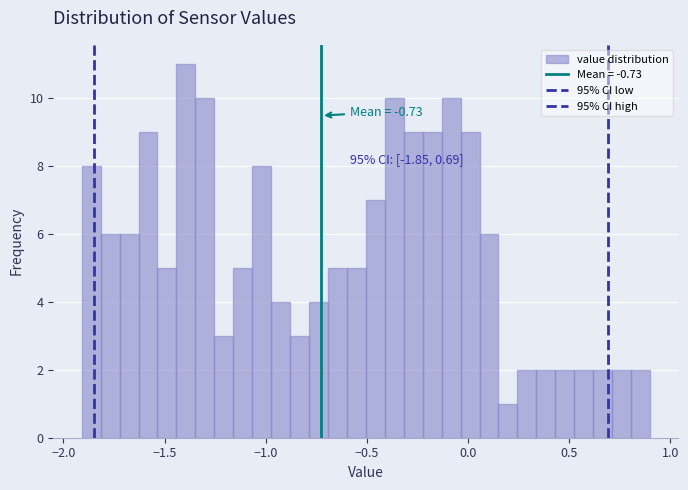

Around what value on the x-axis is the tallest bar? Give the approximate position of its centre, as read against the axis.

-1.40